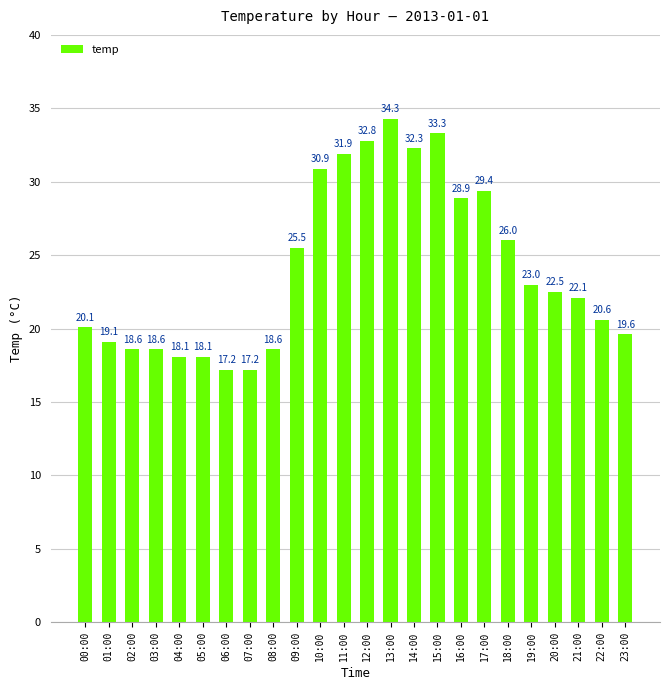

Reading right to left, transcribe all the data shown in this chart.

23:00=19.6	22:00=20.6	21:00=22.1	20:00=22.5	19:00=23.0	18:00=26.0	17:00=29.4	16:00=28.9	15:00=33.3	14:00=32.3	13:00=34.3	12:00=32.8	11:00=31.9	10:00=30.9	09:00=25.5	08:00=18.6	07:00=17.2	06:00=17.2	05:00=18.1	04:00=18.1	03:00=18.6	02:00=18.6	01:00=19.1	00:00=20.1